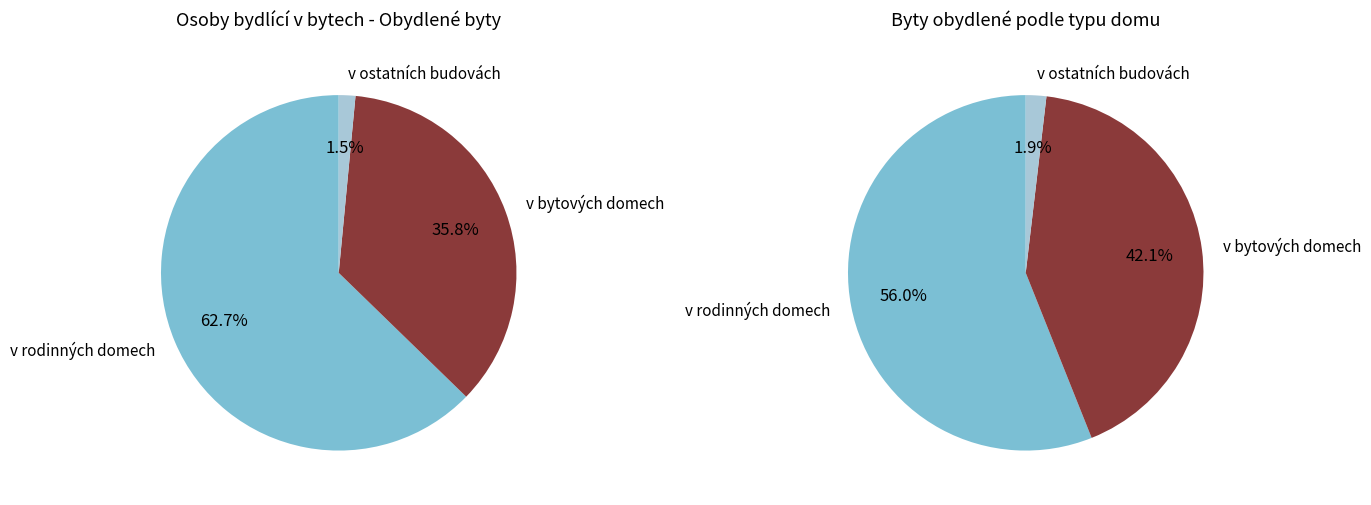

Is it true that v bytových domech is 53% of the pie?

False